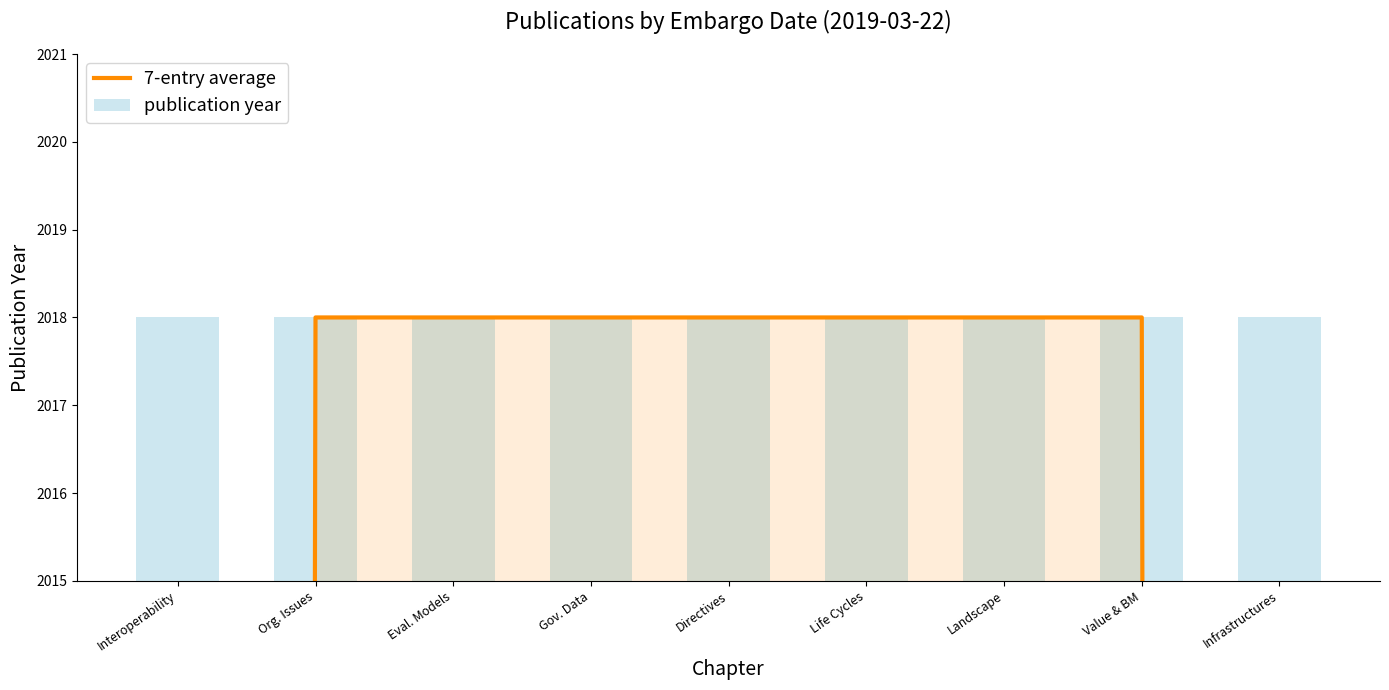

Reading right to left, what are all the values shown in this chart?

7-entry average: 1345.3	2018.0	2018.0	2018.0	2018.0	2018.0	2018.0	2018.0	1345.3
publication year: 2018.0	2018.0	2018.0	2018.0	2018.0	2018.0	2018.0	2018.0	2018.0